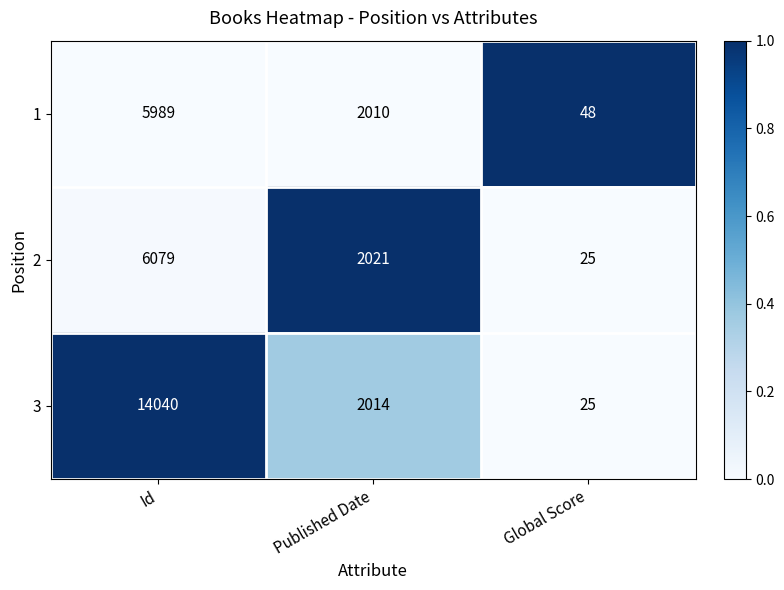

Reading left to right, what are all the values shown in this chart?

1: 5989	2010	48
2: 6079	2021	25
3: 14040	2014	25